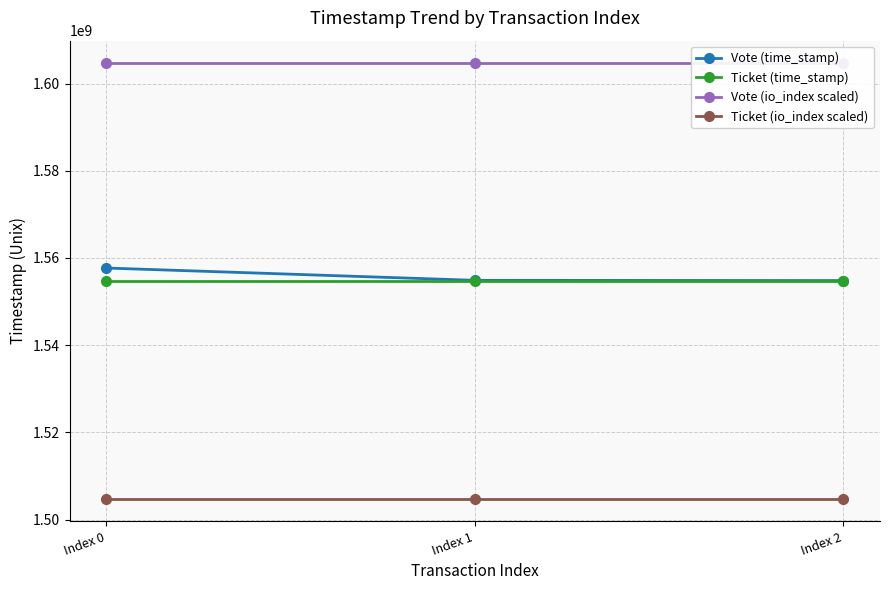

Where is Ticket (io_index scaled) nearest to the value 1504650067?

Index 0